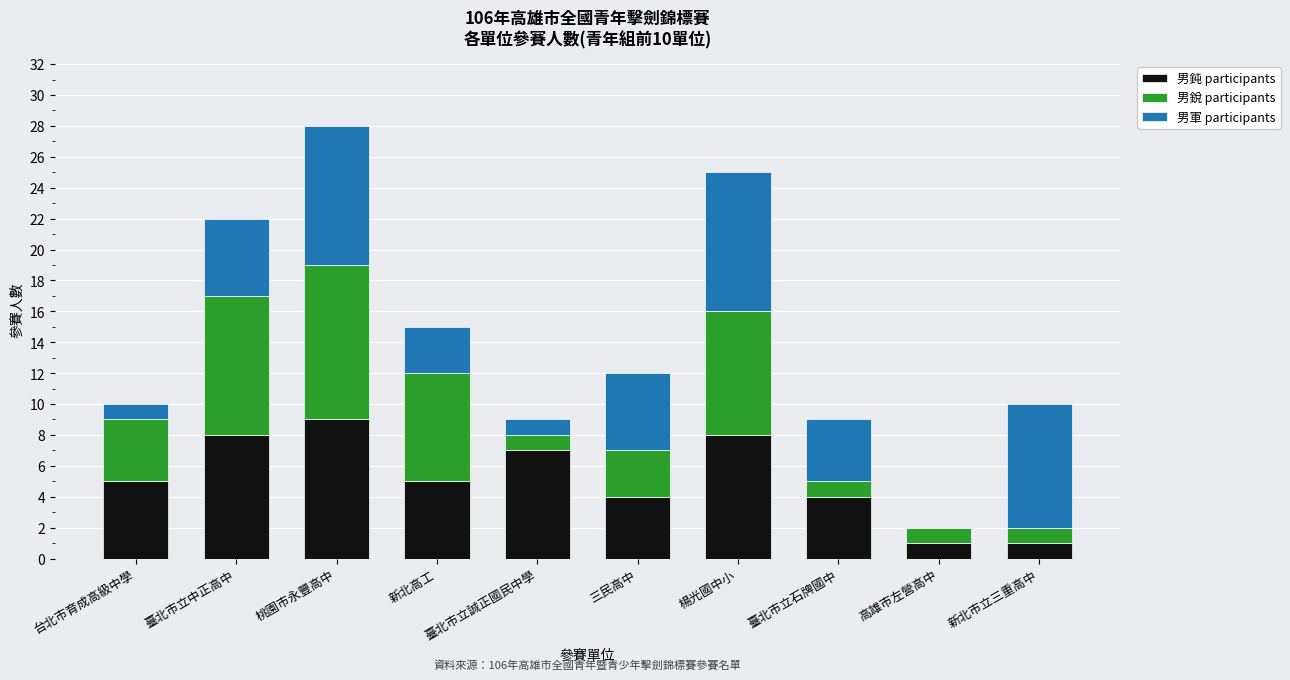

At which category is the sum across all series the highest?

桃園市永豐高中